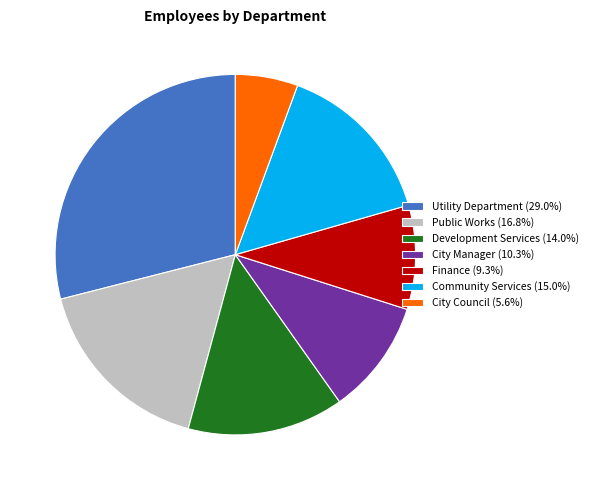

Which slice is the smallest?

City Council